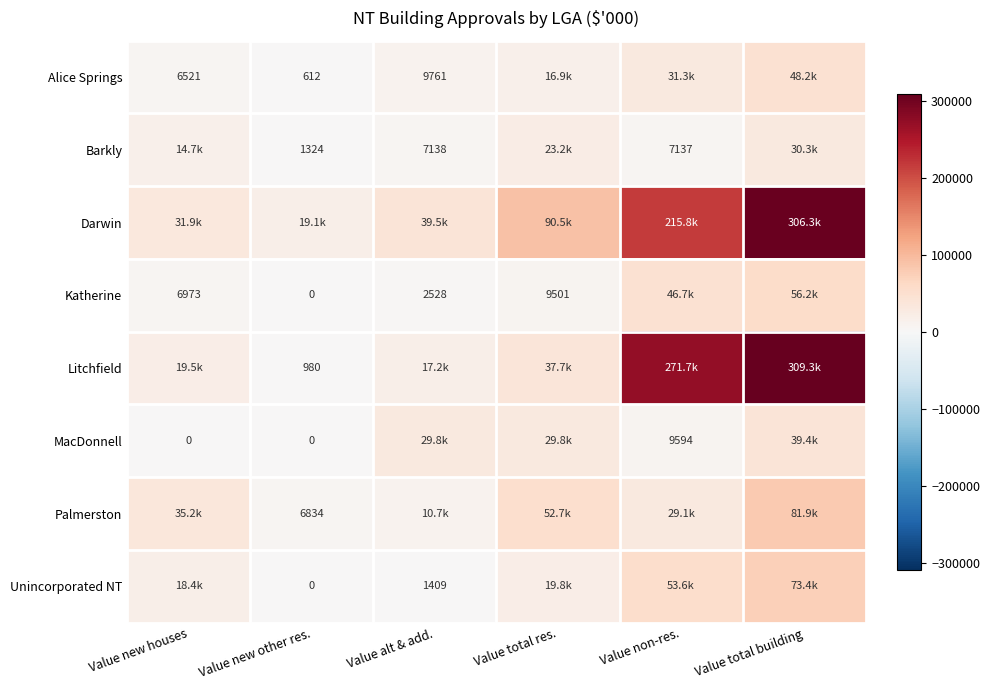

The Unincorporated NT series shows 1409.0 at Value alt & add.. True or false?

True